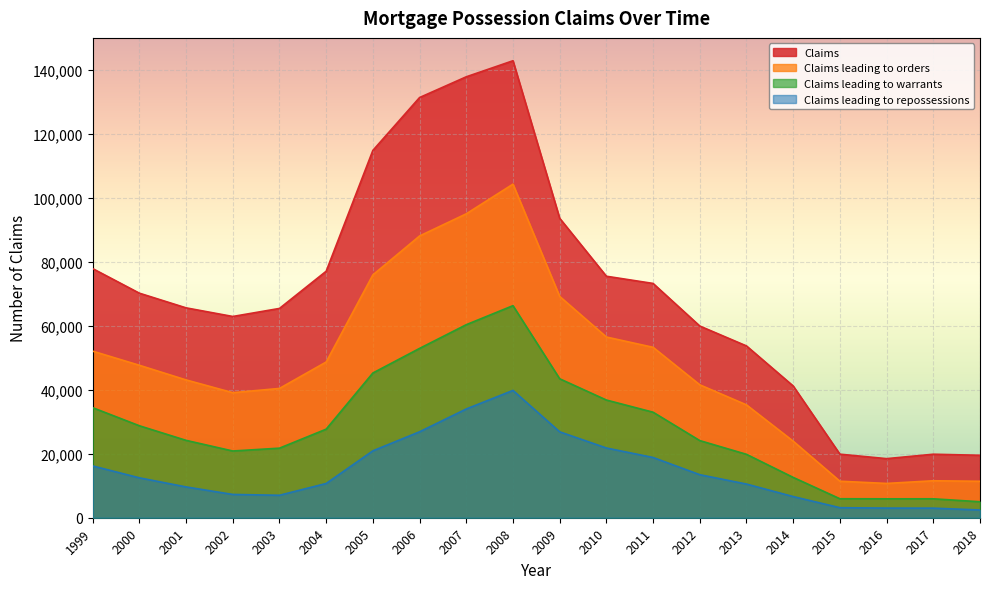

What is the lowest value of the Claims leading to repossessions series?

2419